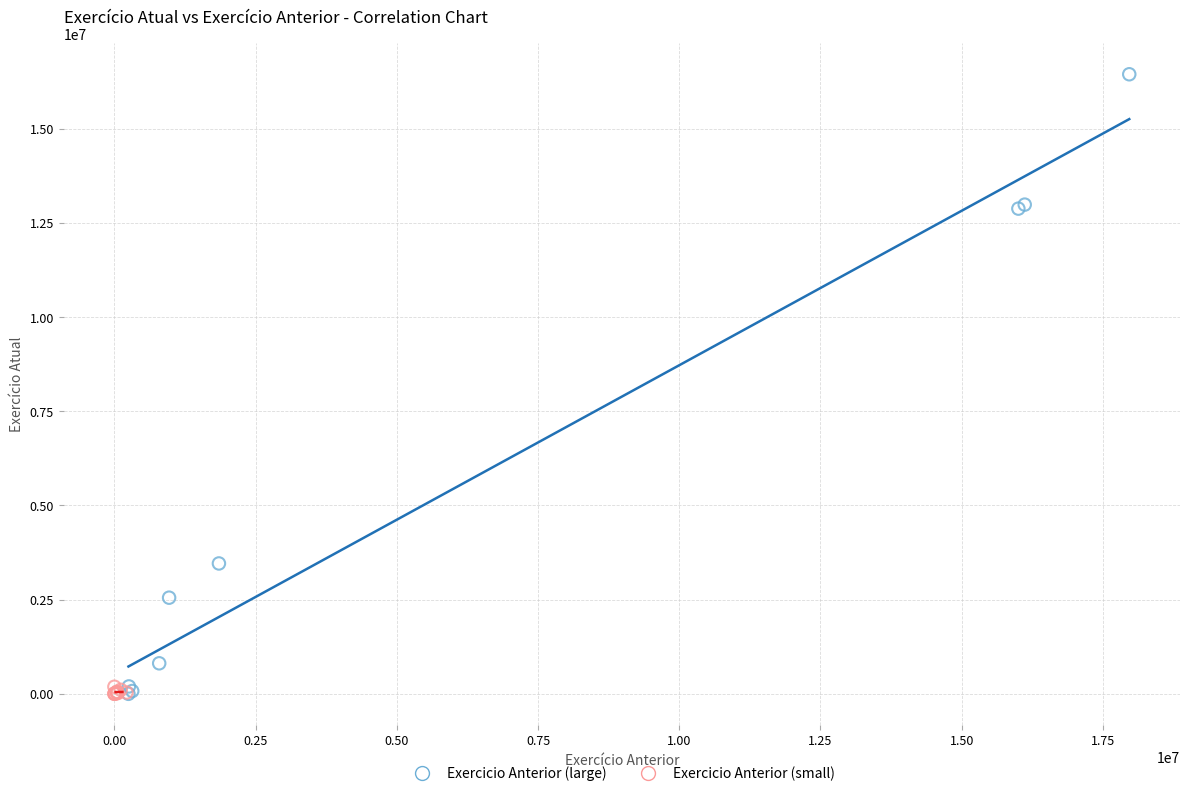

Which series has the largest Y range (max minus min)?

Exercicio Anterior (large)